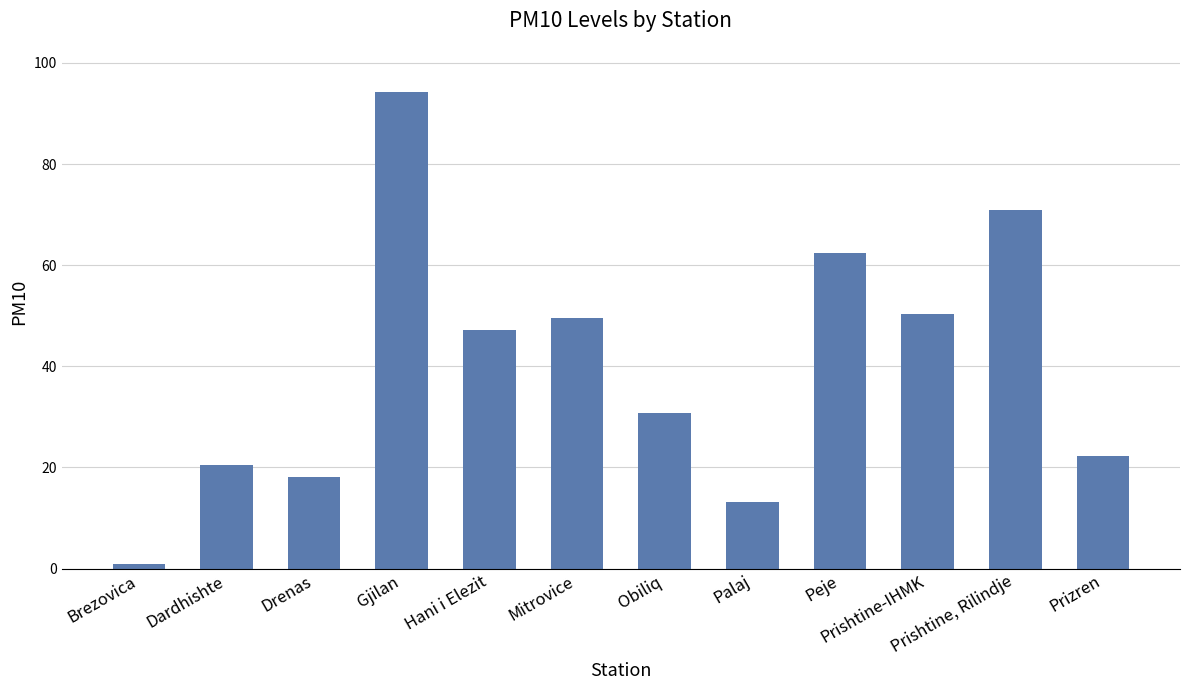

Reading left to right, what are all the values shown in this chart?

Brezovica=1.0	Dardhishte=20.5	Drenas=18.1	Gjilan=94.1	Hani i Elezit=47.2	Mitrovice=49.6	Obiliq=30.8	Palaj=13.1	Peje=62.4	Prishtine-IHMK=50.3	Prishtine, Rilindje=71.0	Prizren=22.2